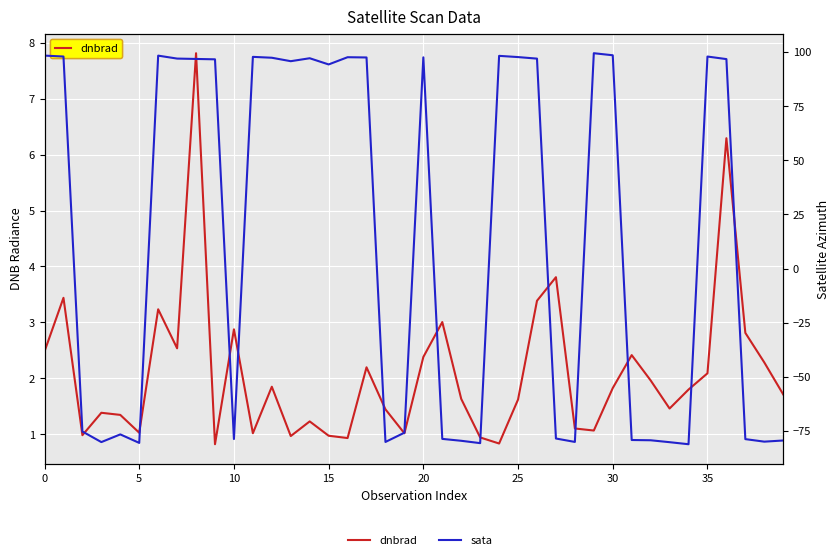

How many lines are shown in the chart?

2